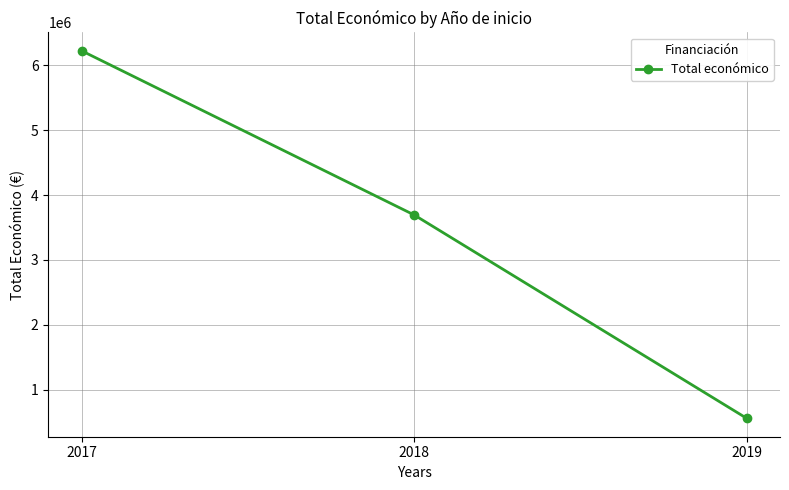

What is the value of the 1st point from the left?

6223238.0